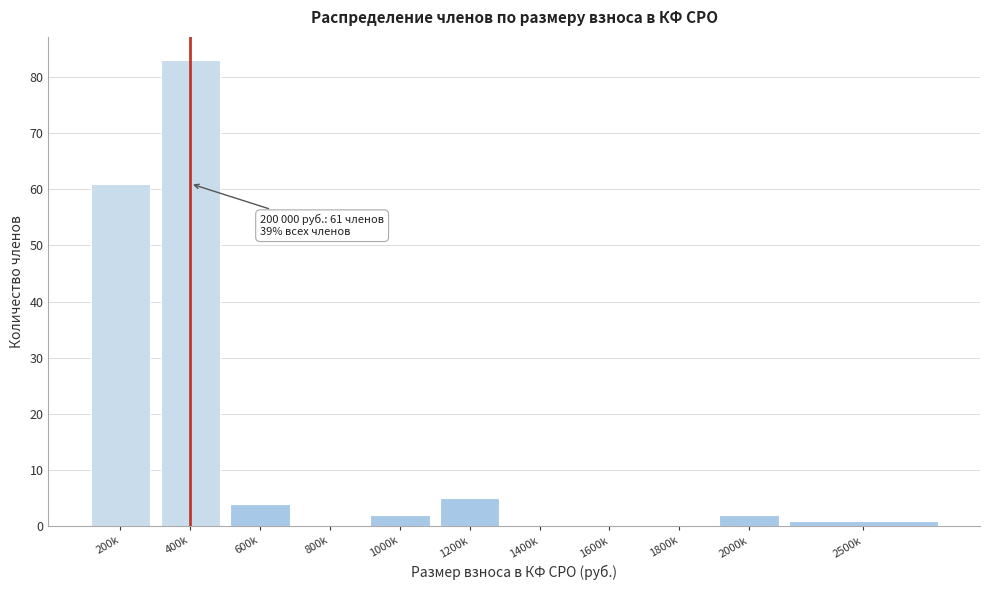

Reading right to left, list all the values displayed in this chart.

2500k=1	2000k=2	1800k=0	1600k=0	1400k=0	1200k=5	1000k=2	800k=0	600k=4	400k=83	200k=61